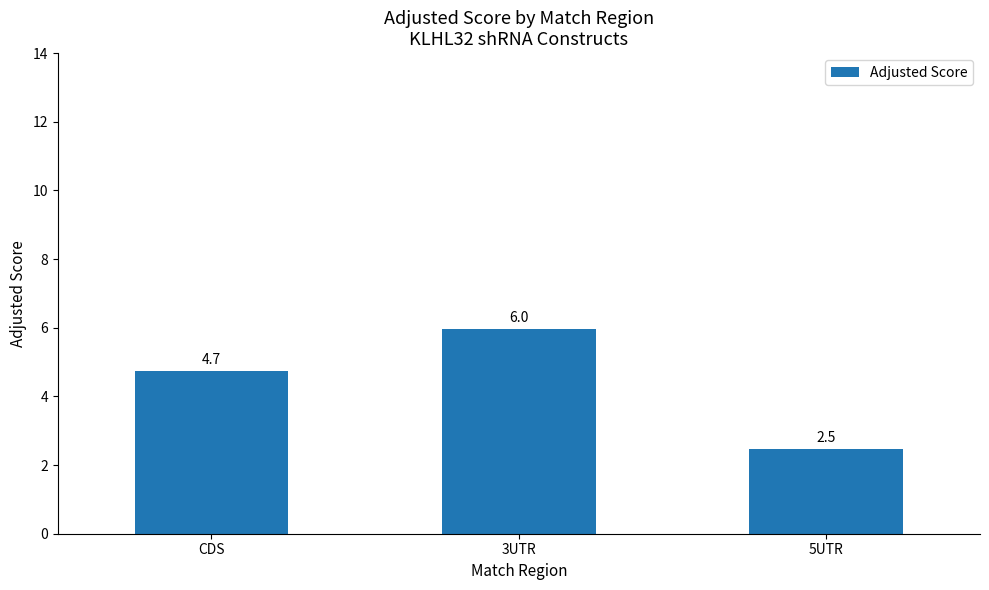

The chart shows a value of 2.5 at 5UTR. True or false?

True